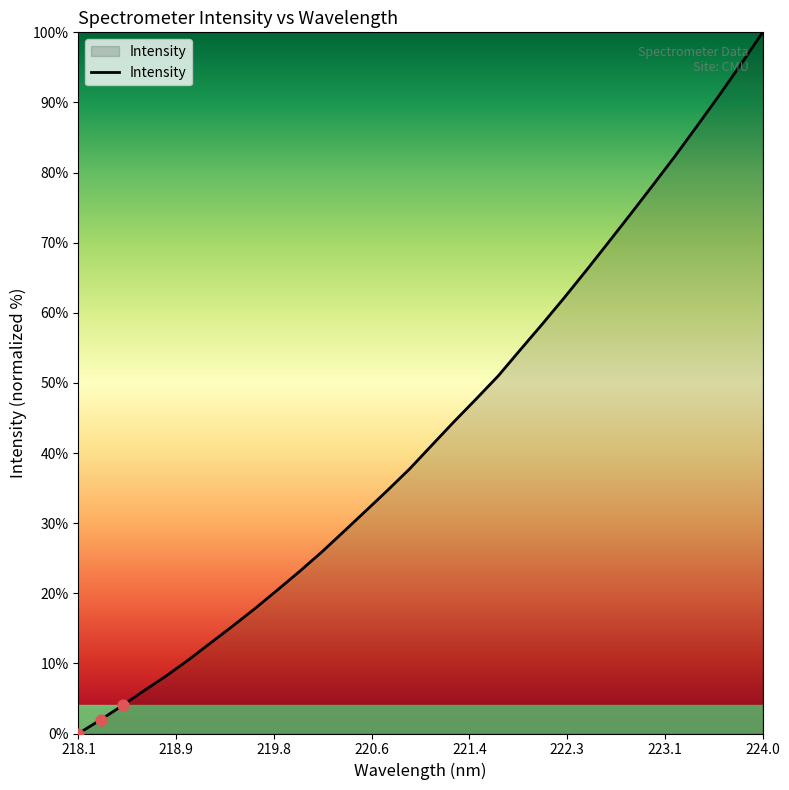

What is the maximum value shown in the chart?

100.0